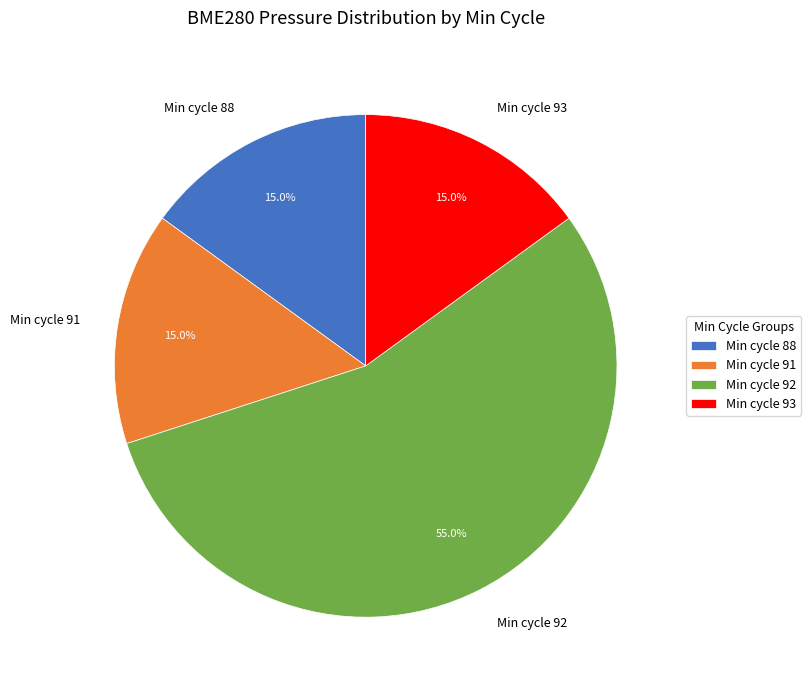

Which has a higher value, Min cycle 91 or Min cycle 92?

Min cycle 92